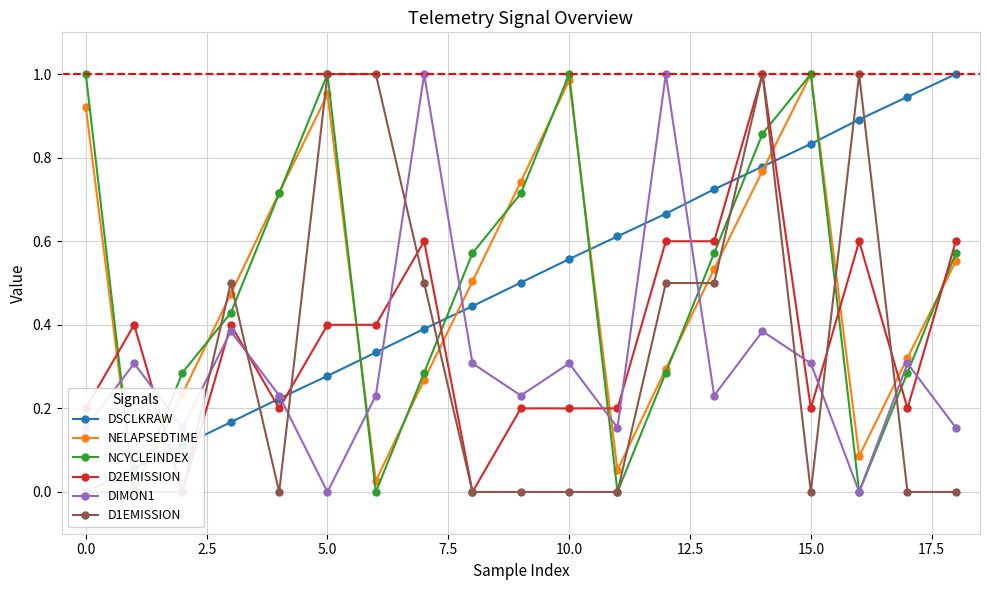

After their last crossing, which series has the higher values: D1EMISSION or D2EMISSION?

D2EMISSION